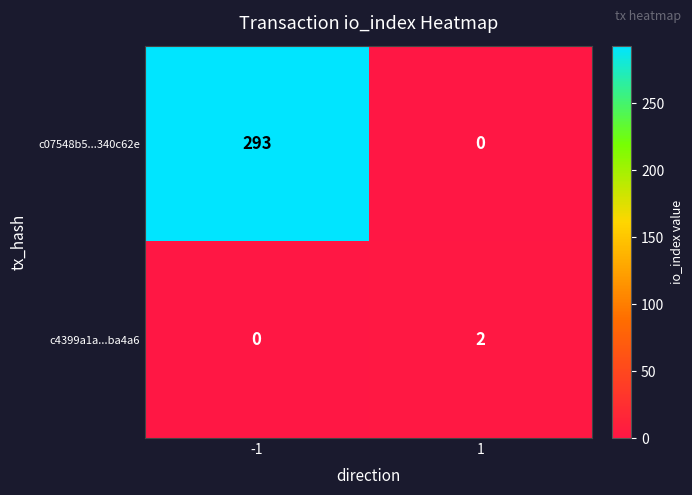

List the series in order of their peak value, highest first.

c07548b5...340c62e, c4399a1a...ba4a6